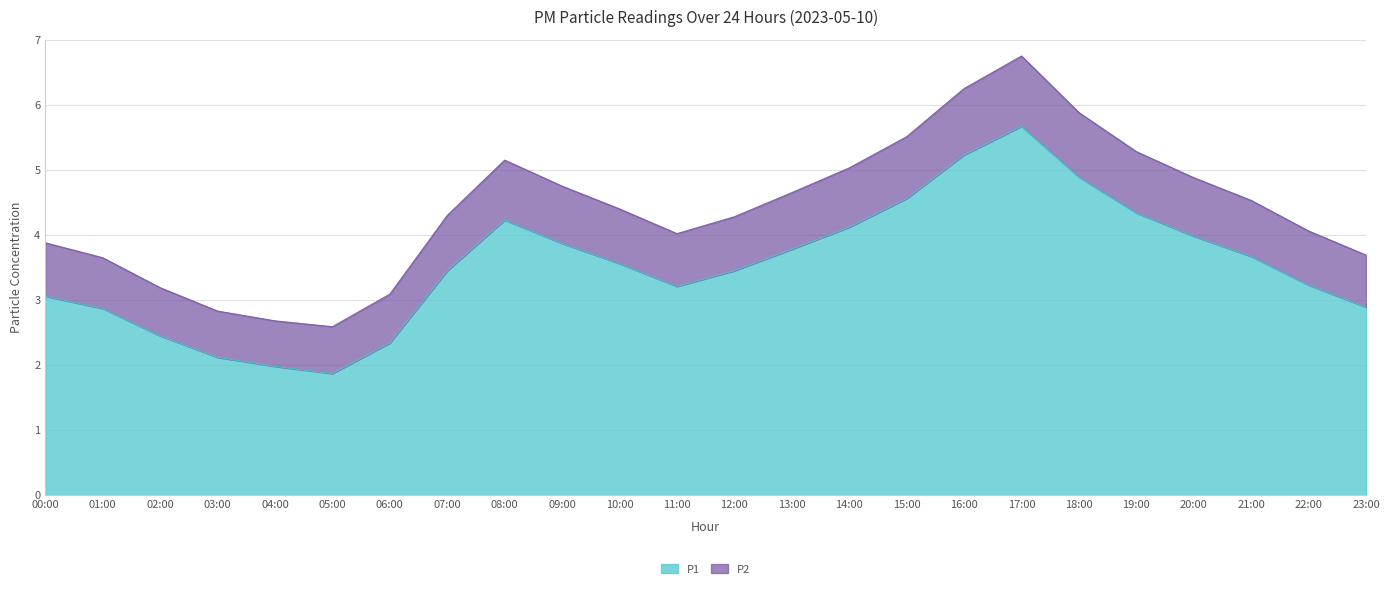

True or false: P2 has more than 2 points higher than both neighbors.

False